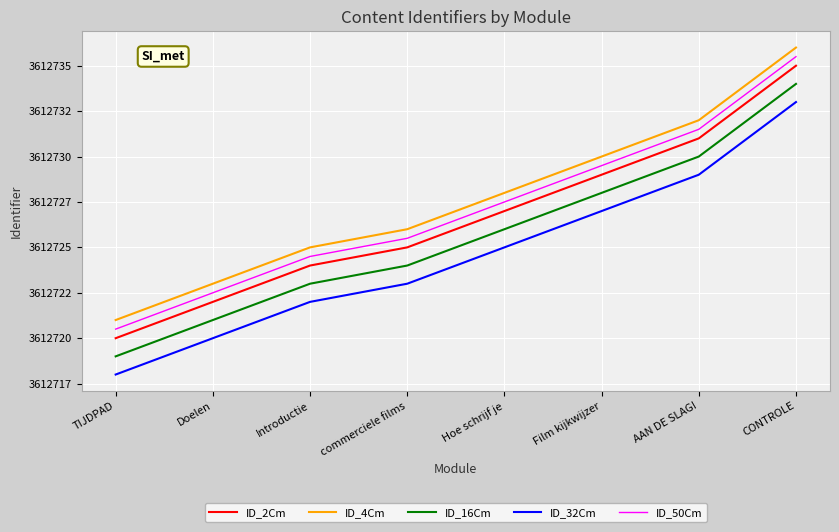

List the series in order of their peak value, lowest first.

ID_32Cm, ID_16Cm, ID_2Cm, ID_50Cm, ID_4Cm